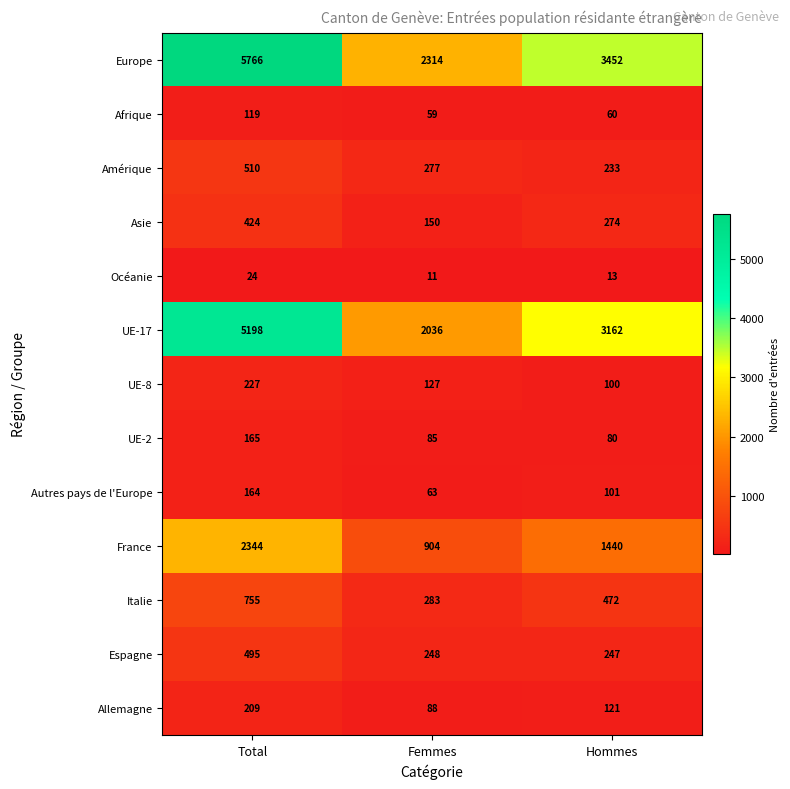

At which category does the chart reach its minimum across all series?

Femmes